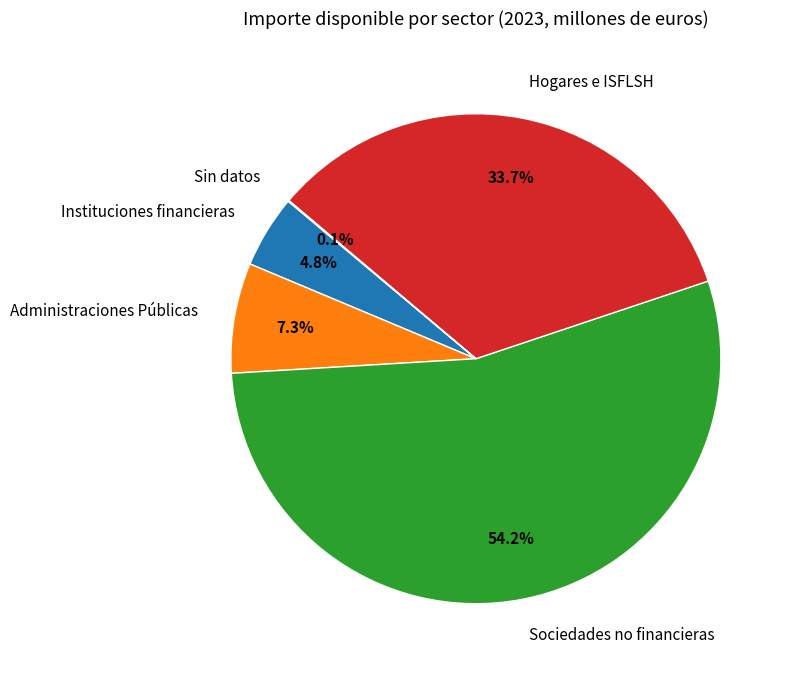

What portion of the pie excludes Administraciones Públicas?

92.7%